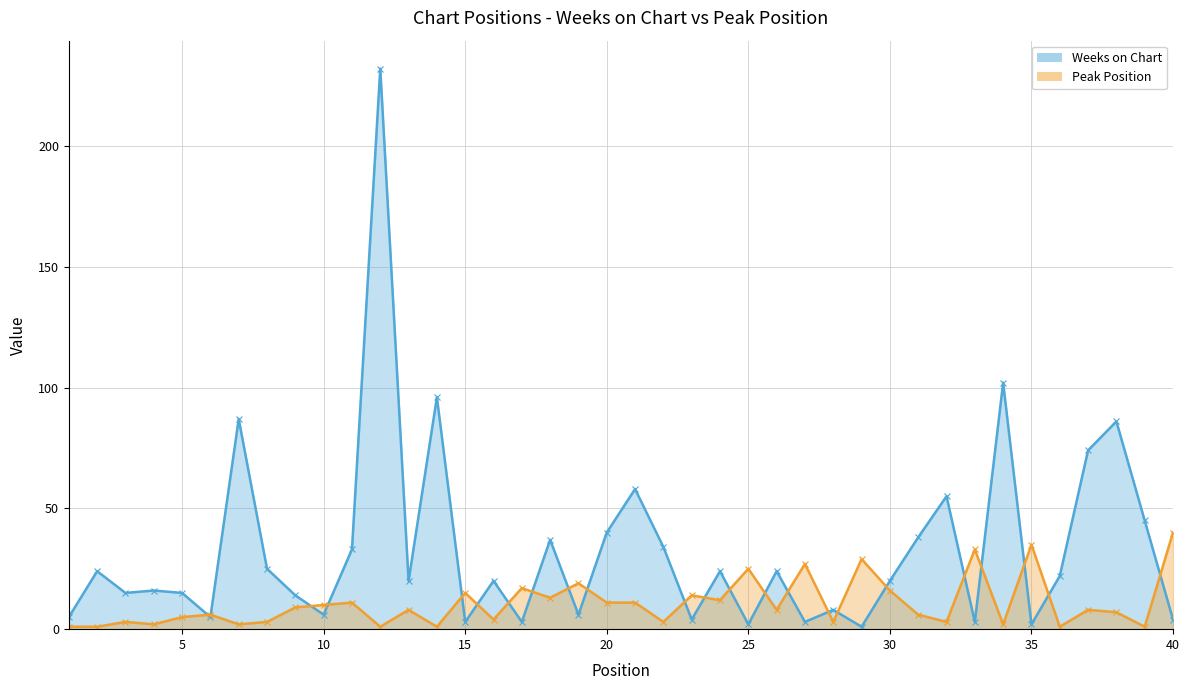

After their last crossing, which series has the higher values: Weeks on Chart or Peak Position?

Peak Position